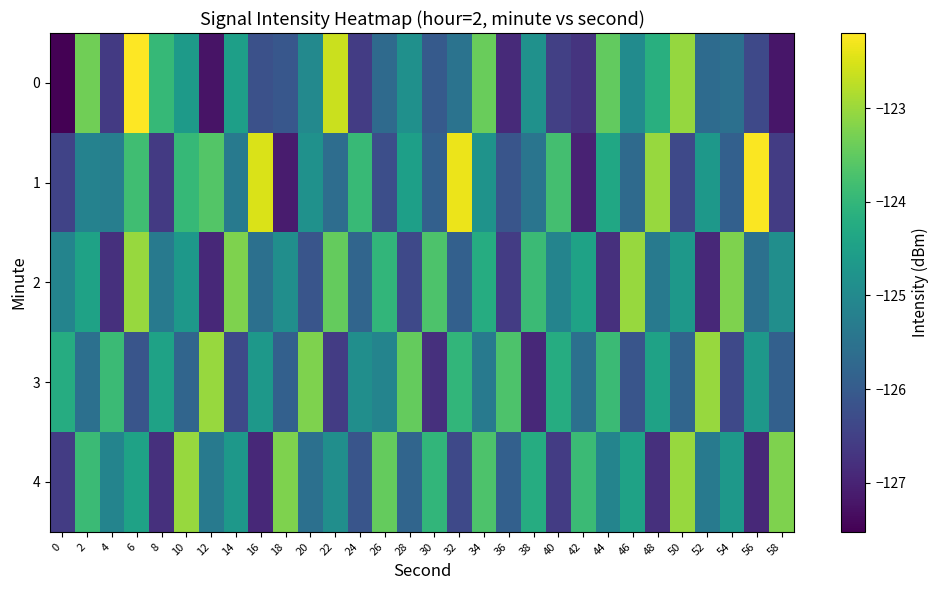

Which series has the largest total across all categories?

1